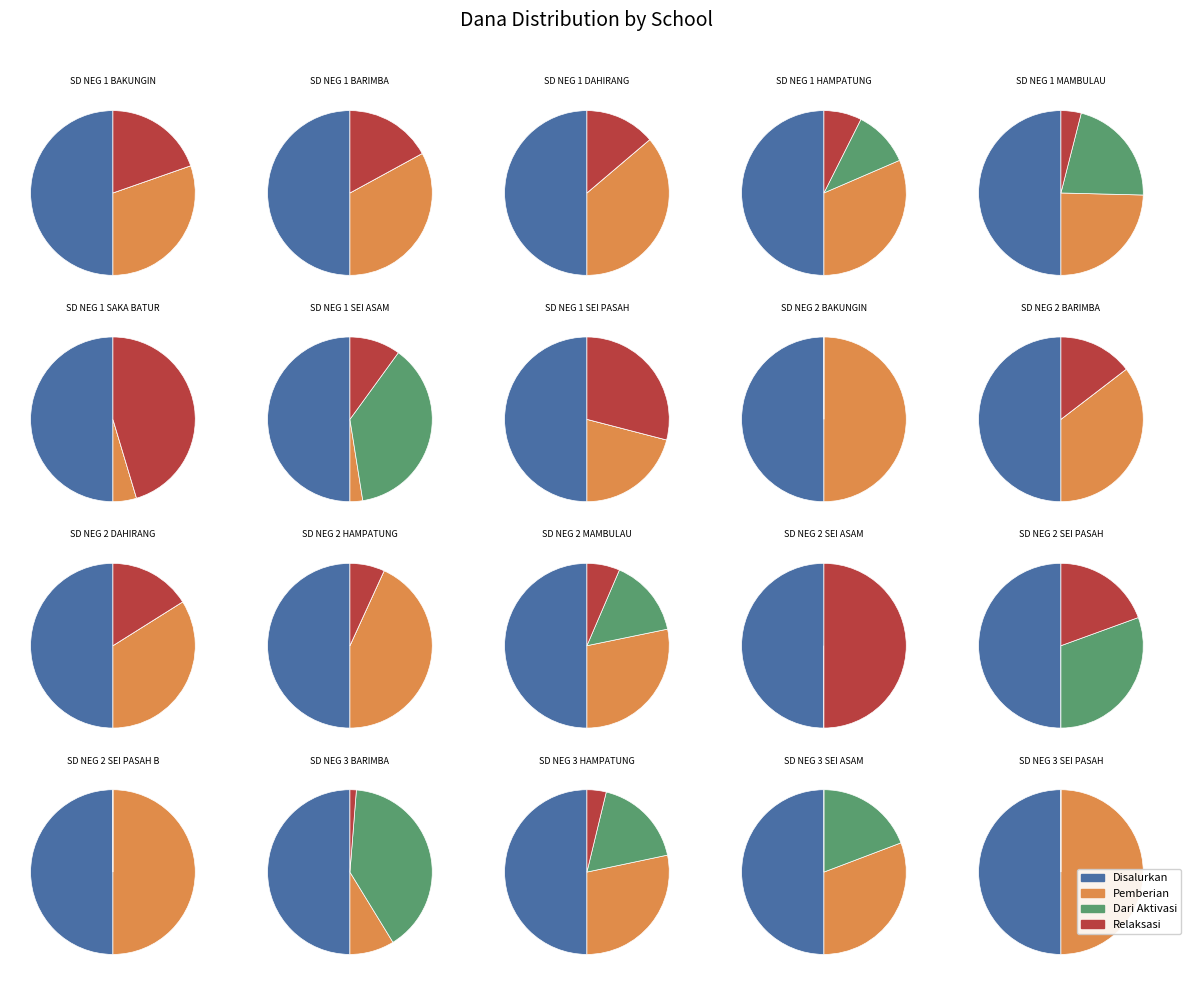

Does any single category account for the majority?

No